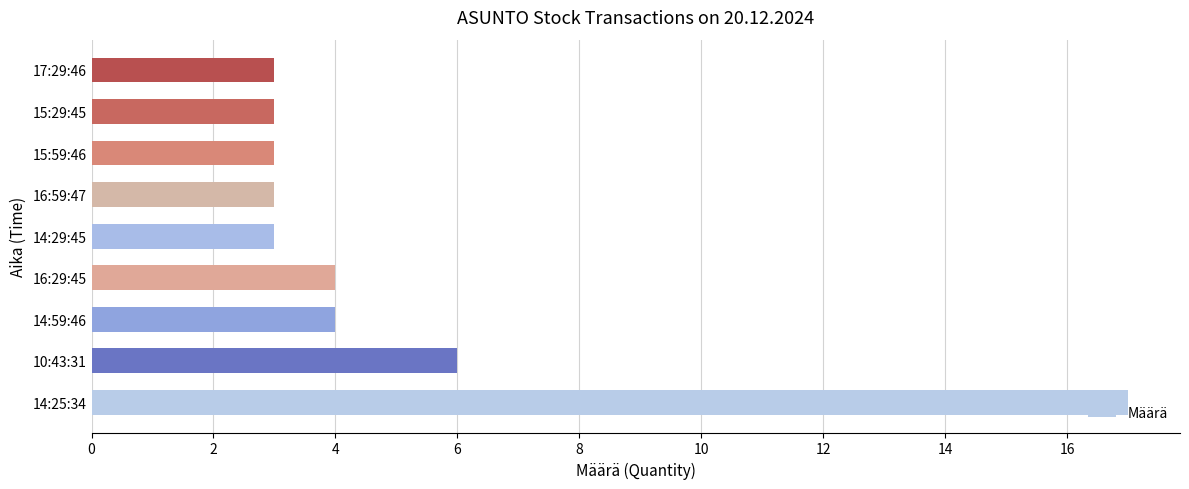

What is the average value?

5